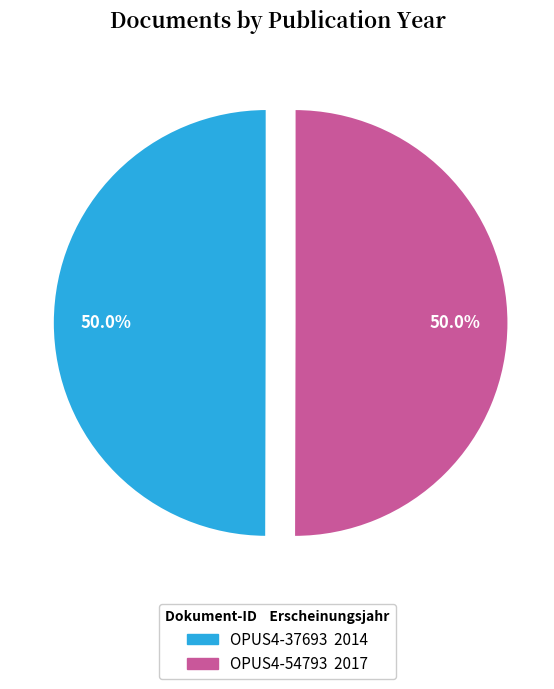

Count the number of slices in the pie.

2